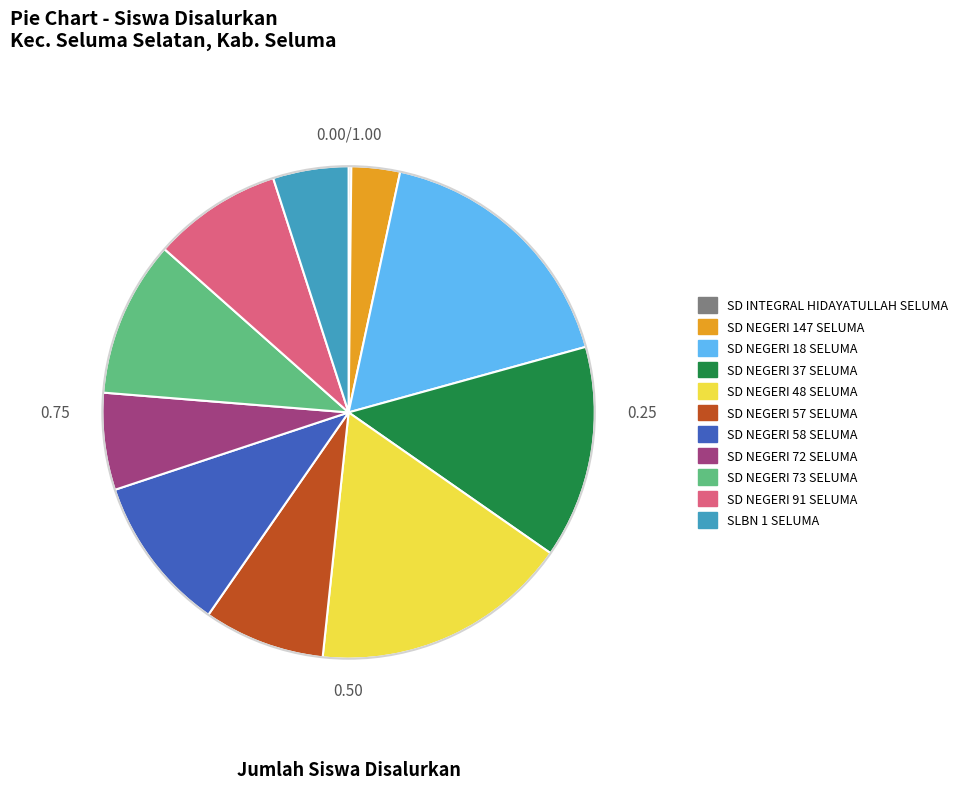

What is the ratio of the value at SD NEGERI 91 SELUMA to the value at SD NEGERI 73 SELUMA?

0.8